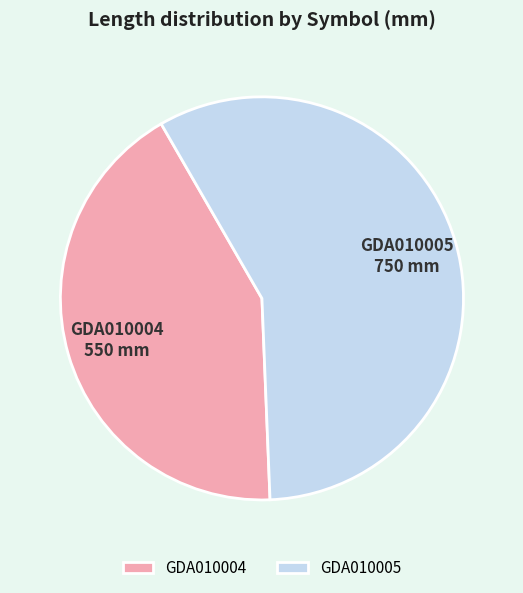

Rank the categories by value from highest to lowest.

GDA010005, GDA010004